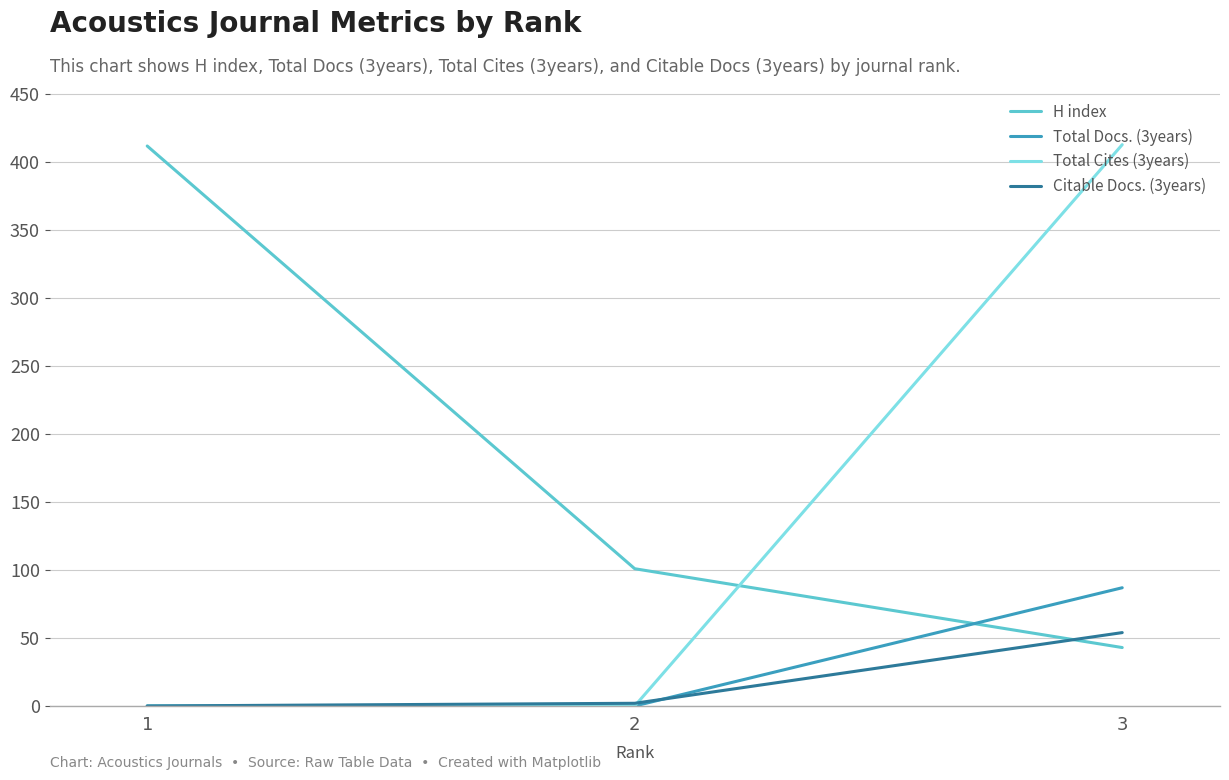

What is the highest value of the H index series?

412